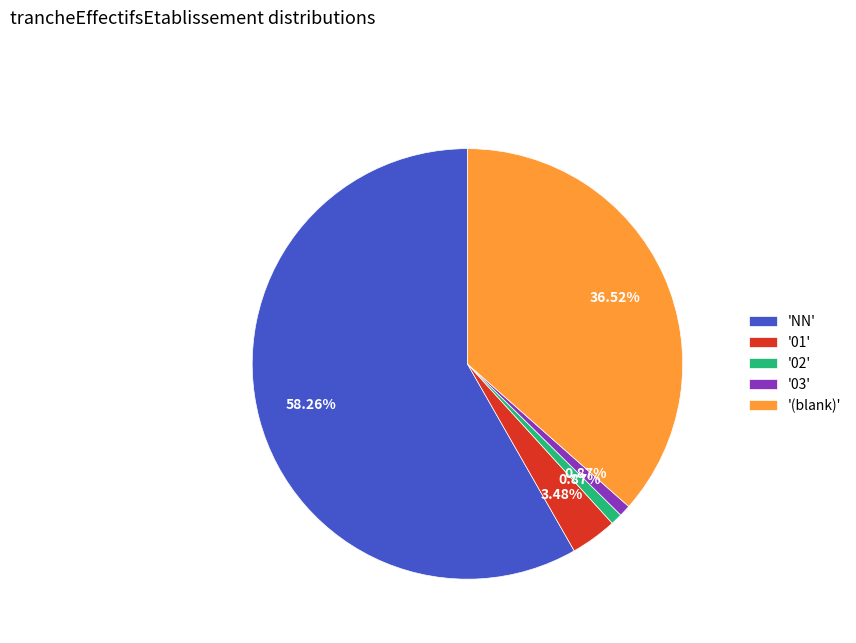

To the nearest percent, what is the difference between the largest and smallest slice percentages?

57%